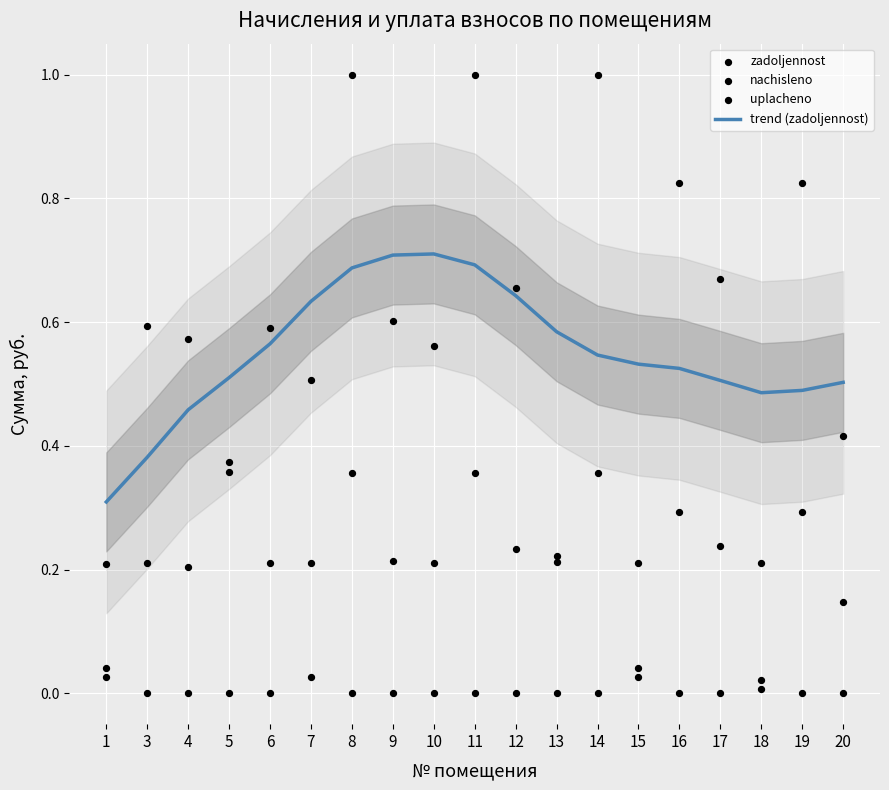

Is the value of trend (zadoljennost) at 12 greater than the value of zadoljennost at 11?

No